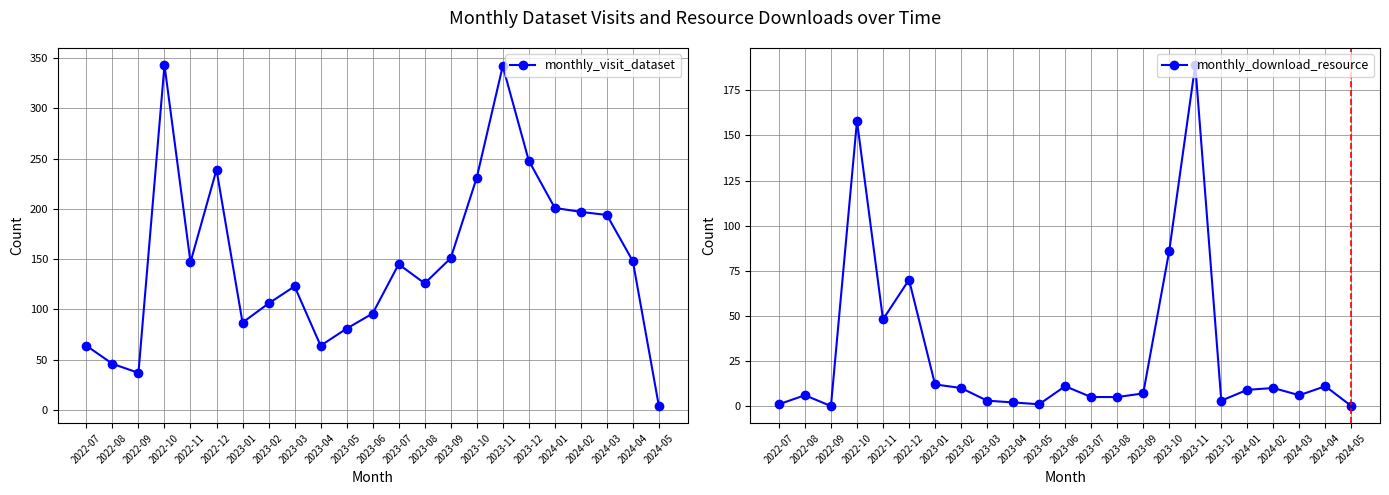

At which label does monthly_download_resource reach its minimum?

2022-09